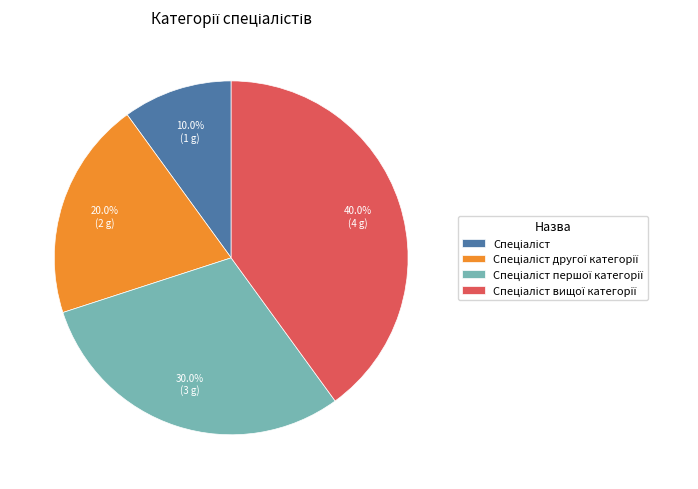

Does any single category account for the majority?

No